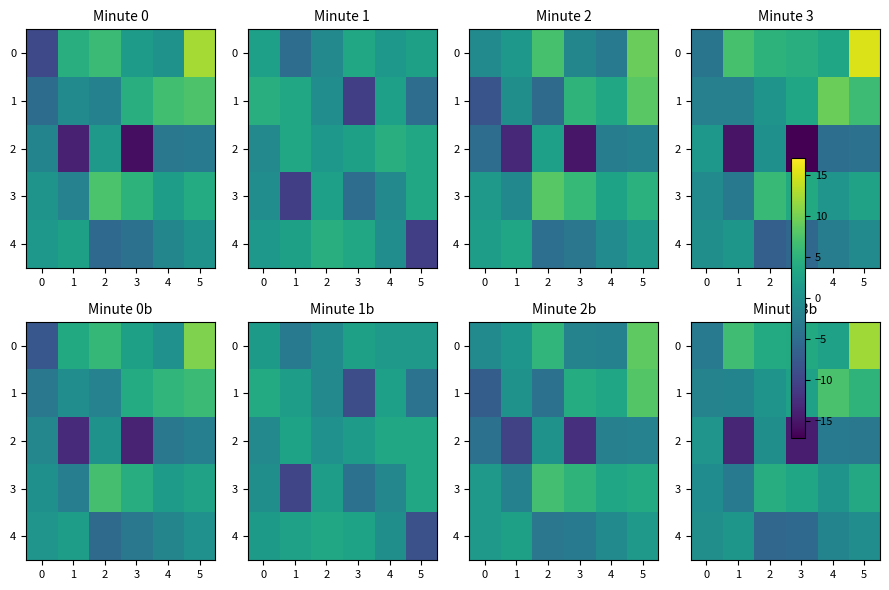

At 5, list the series in order from smallest to largest.

2, 4, 3, 1, 0